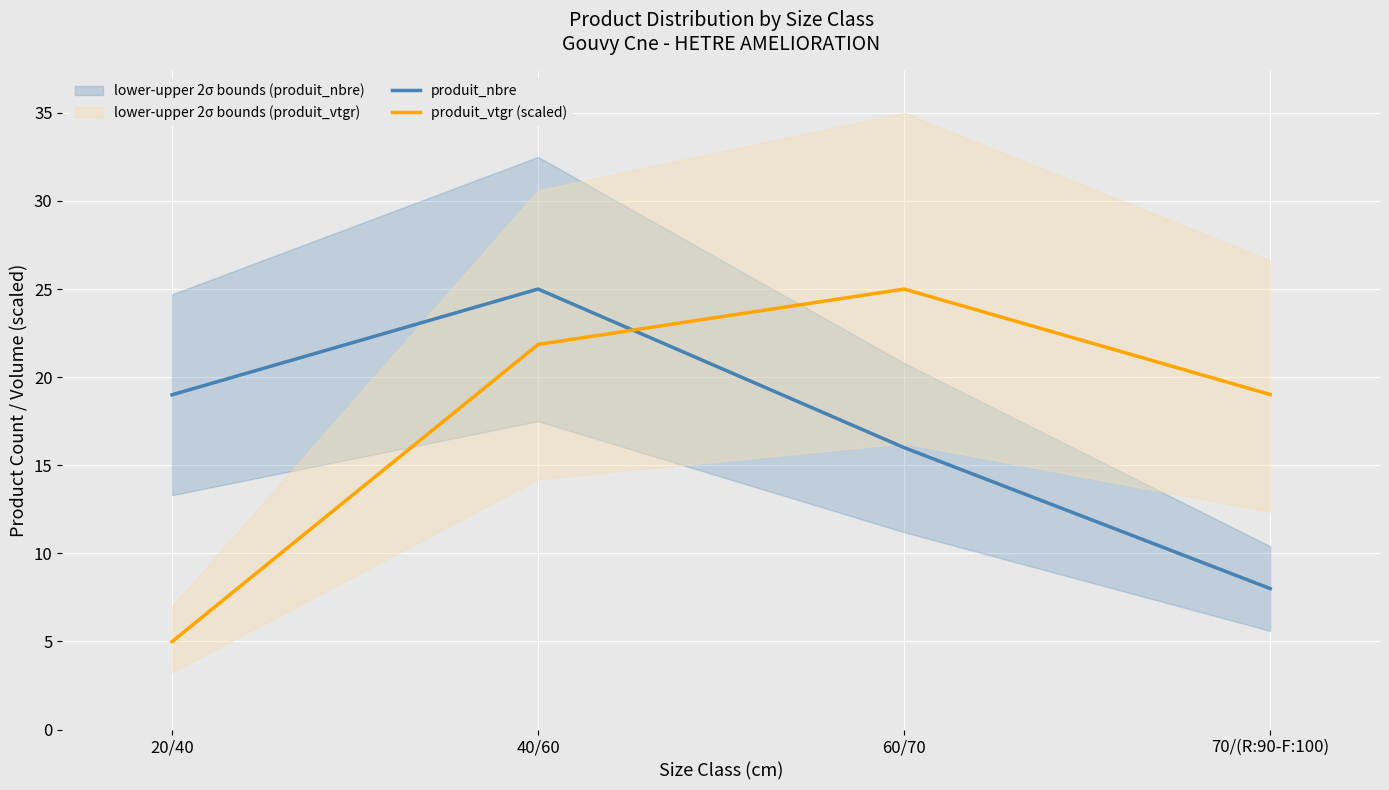

What is the spread (max minus min) of values at 70/(R:90-F:100)?

11.0